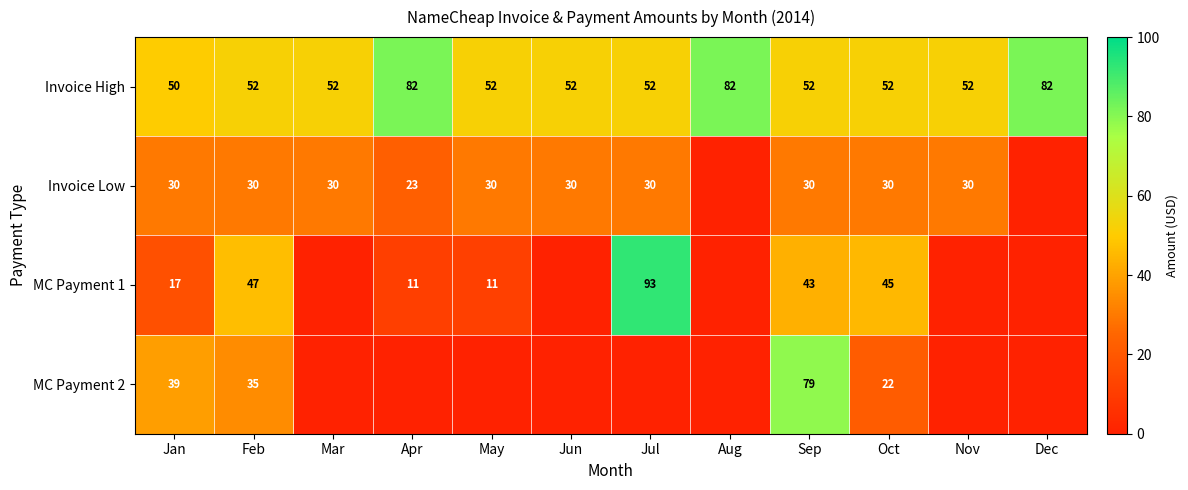

What is the greatest value displayed?

92.7